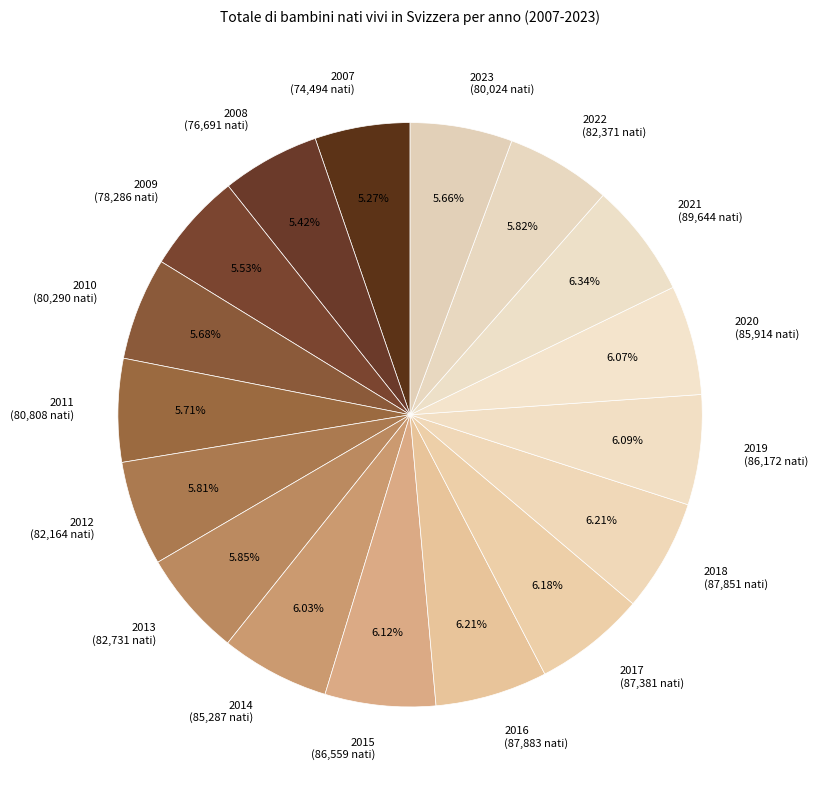

Is there any slice that represents more than half of the pie?

No